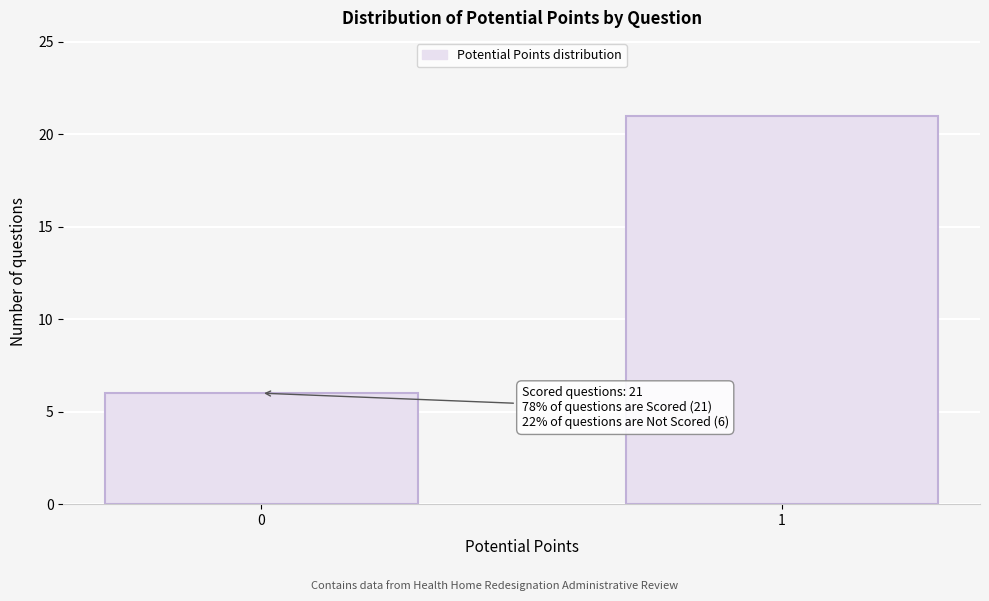

Reading left to right, extract all data points from this chart.

0=6	1=21